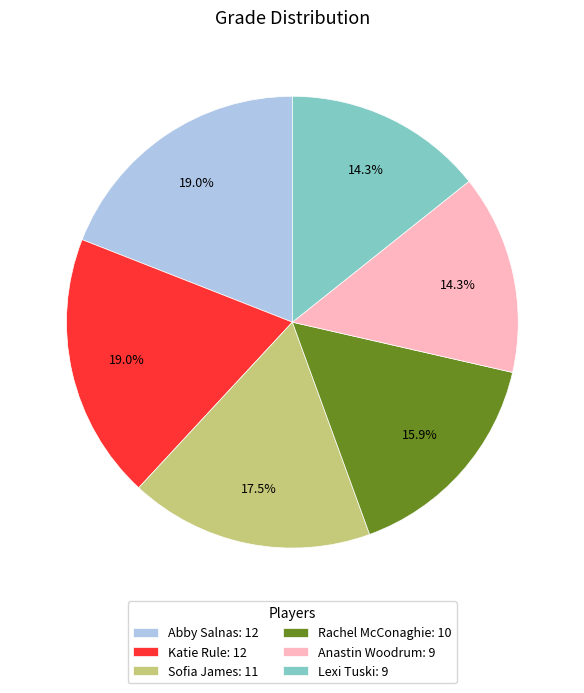

What portion of the pie excludes Sofia James?

82.5%